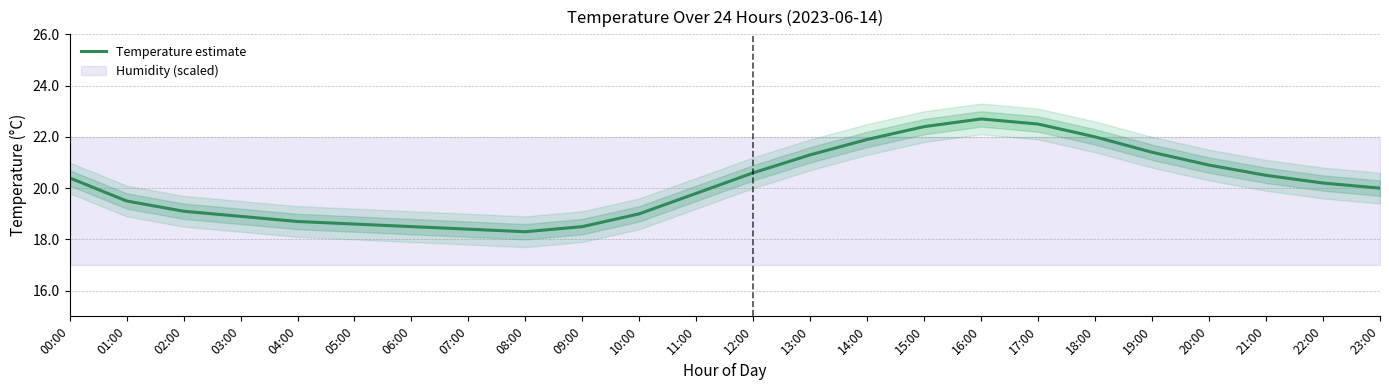

At which category does the chart reach its minimum across all series?

08:00